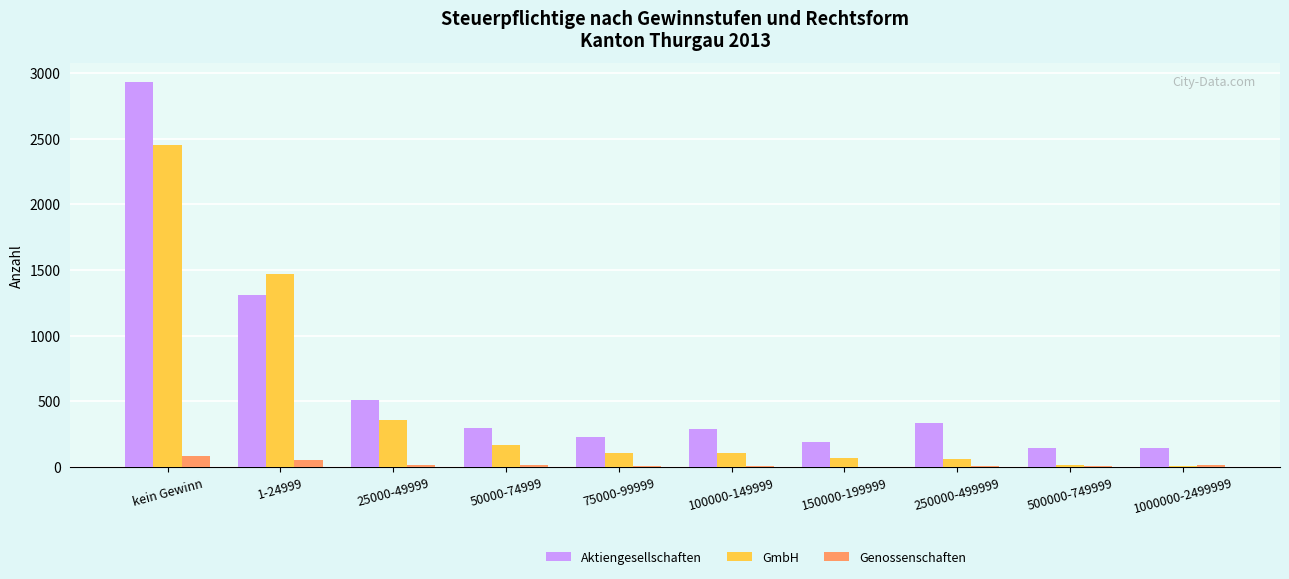

At which category does the chart reach its peak across all series?

kein Gewinn